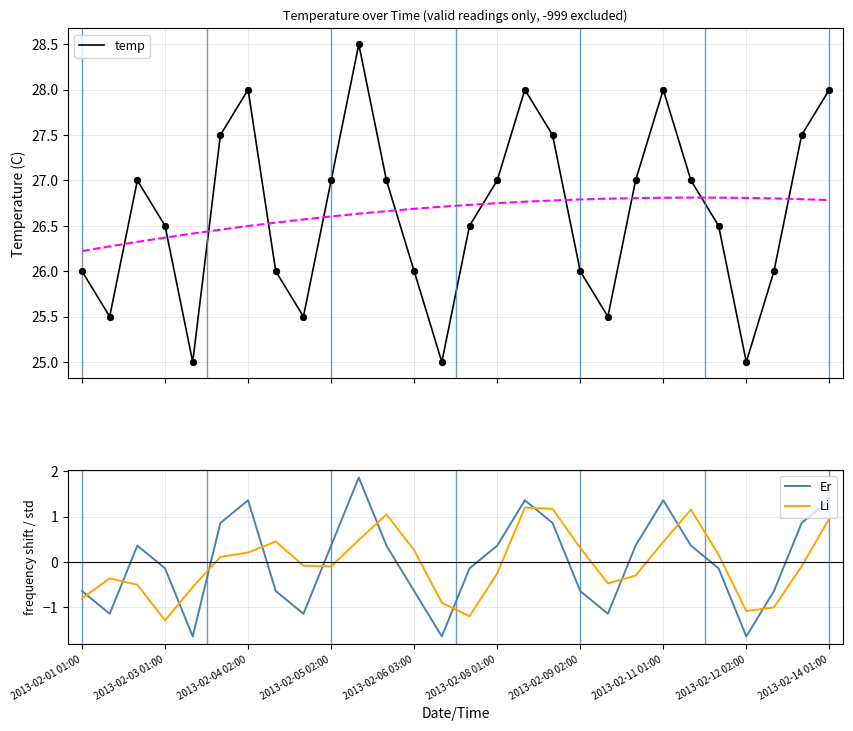

Which series has the largest Y range (max minus min)?

Er